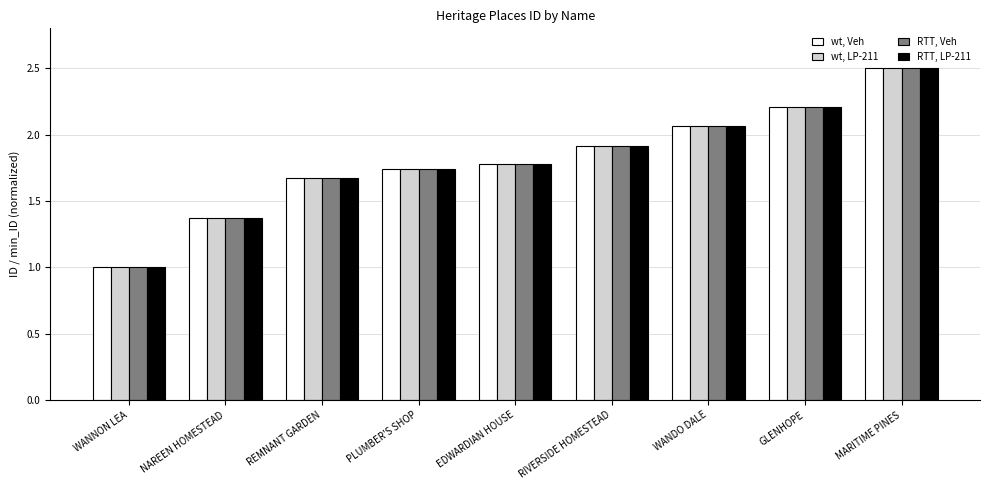

What is the sum of the wt, Veh values at WANNON LEA and PLUMBER'S SHOP?

2.7